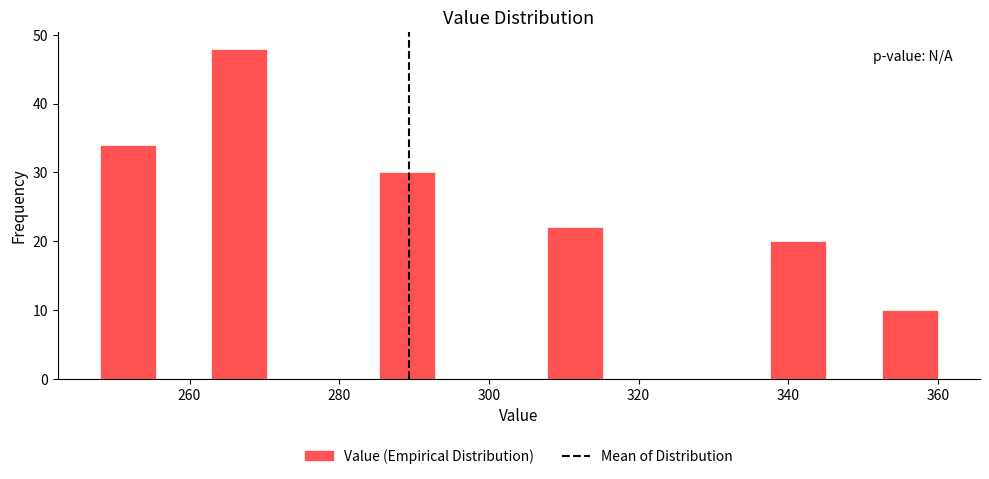

Read against the x-axis, roughly where is the centre of the tallest bar?

266